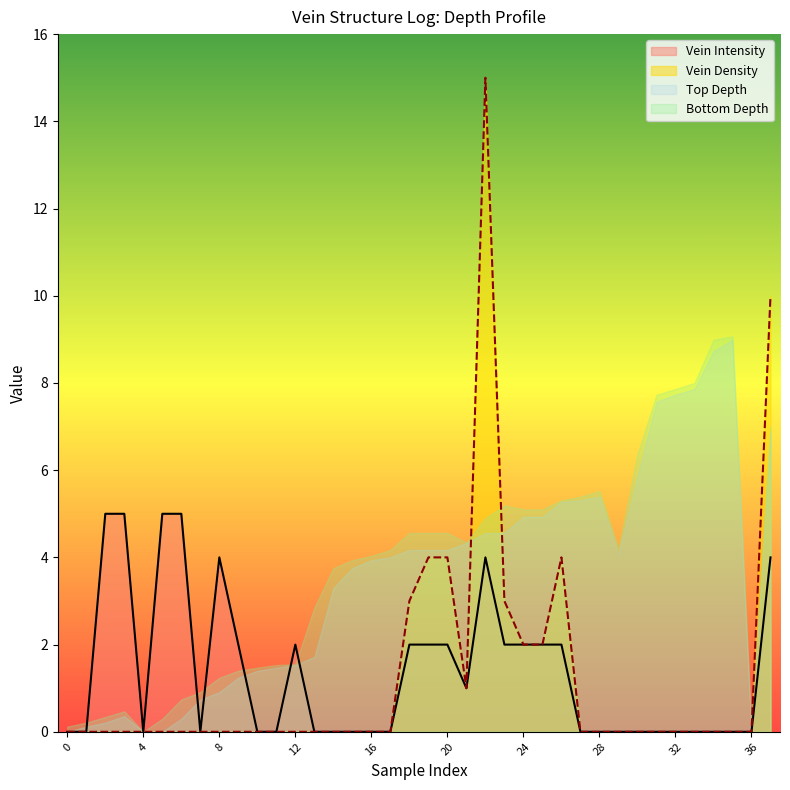

How many Vein Intensity values are between 0 and 2?

31